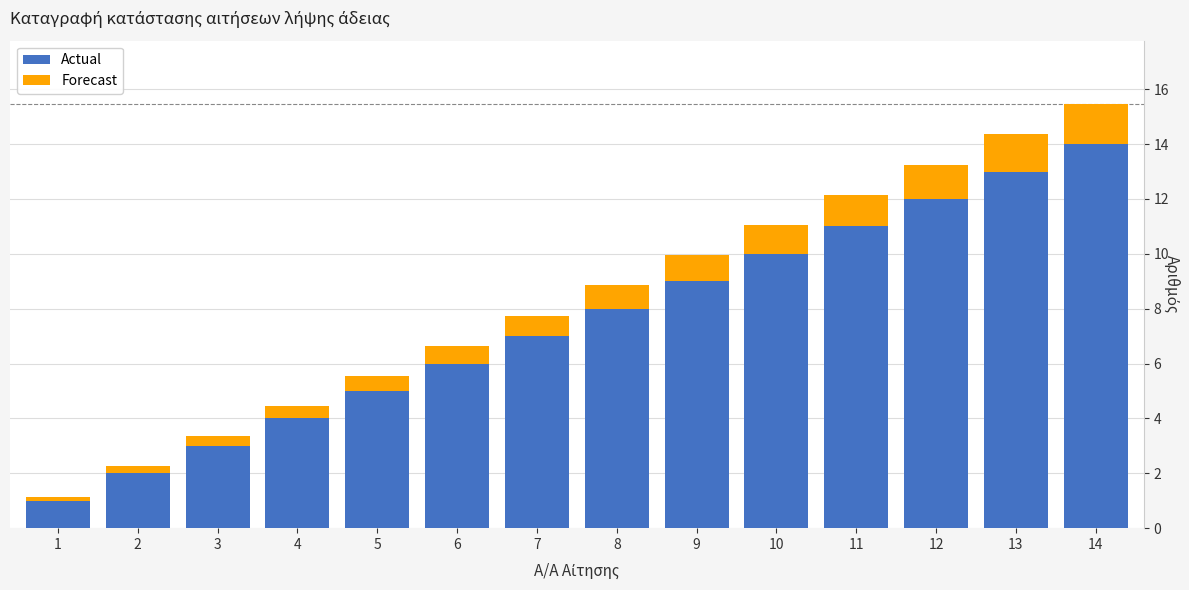

Reading left to right, list the values for the Actual series.

1.0	2.0	3.0	4.0	5.0	6.0	7.0	8.0	9.0	10.0	11.0	12.0	13.0	14.0